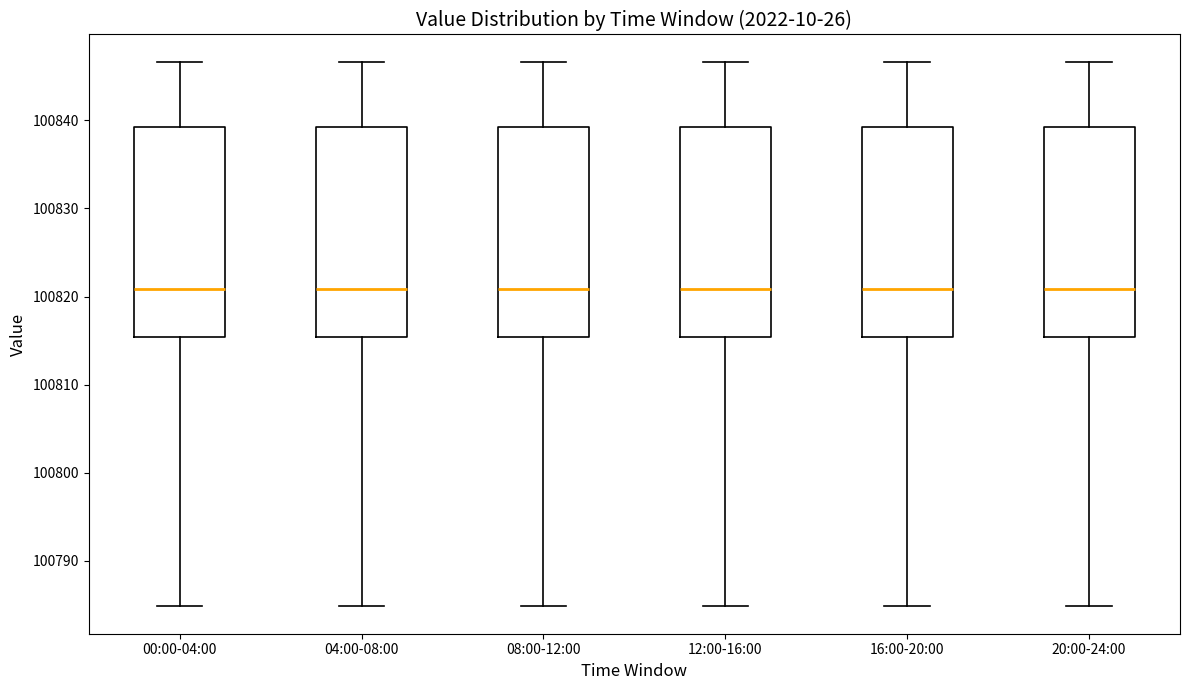

Reading left to right, read every box against the y-axis: the position of its median line, the range the box covers, and the ends of its whiskers. The values are not printed on the chart, so give them approximately, as read against the axis.

00:00-04:00: median 100821, box 100815 to 100839, whiskers 100785 to 100847
04:00-08:00: median 100821, box 100815 to 100839, whiskers 100785 to 100847
08:00-12:00: median 100821, box 100815 to 100839, whiskers 100785 to 100847
12:00-16:00: median 100821, box 100815 to 100839, whiskers 100785 to 100847
16:00-20:00: median 100821, box 100815 to 100839, whiskers 100785 to 100847
20:00-24:00: median 100821, box 100815 to 100839, whiskers 100785 to 100847